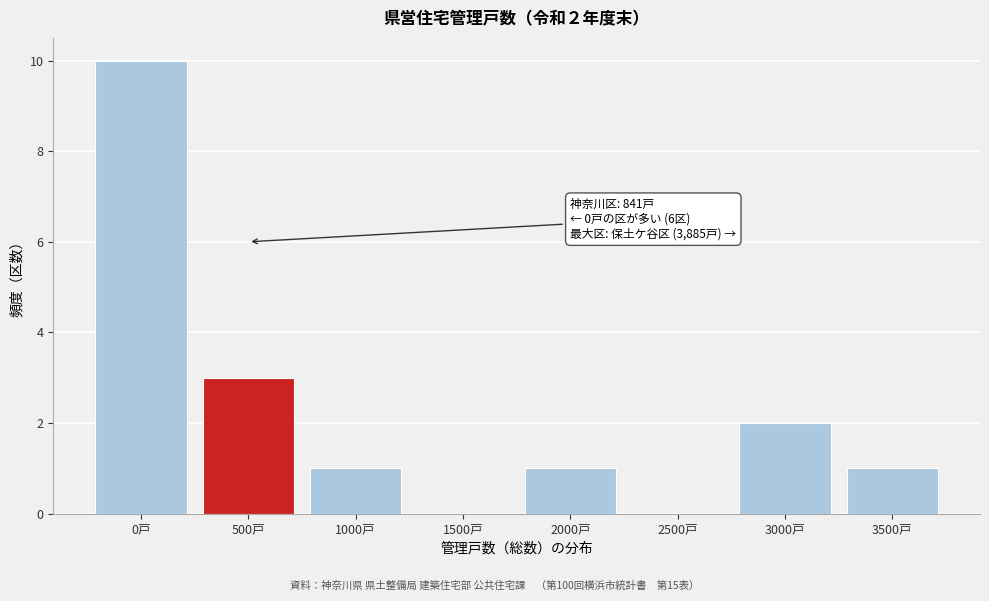

Reading right to left, what are all the values shown in this chart?

3500戸=1	3000戸=2	2500戸=0	2000戸=1	1500戸=0	1000戸=1	500戸=3	0戸=10